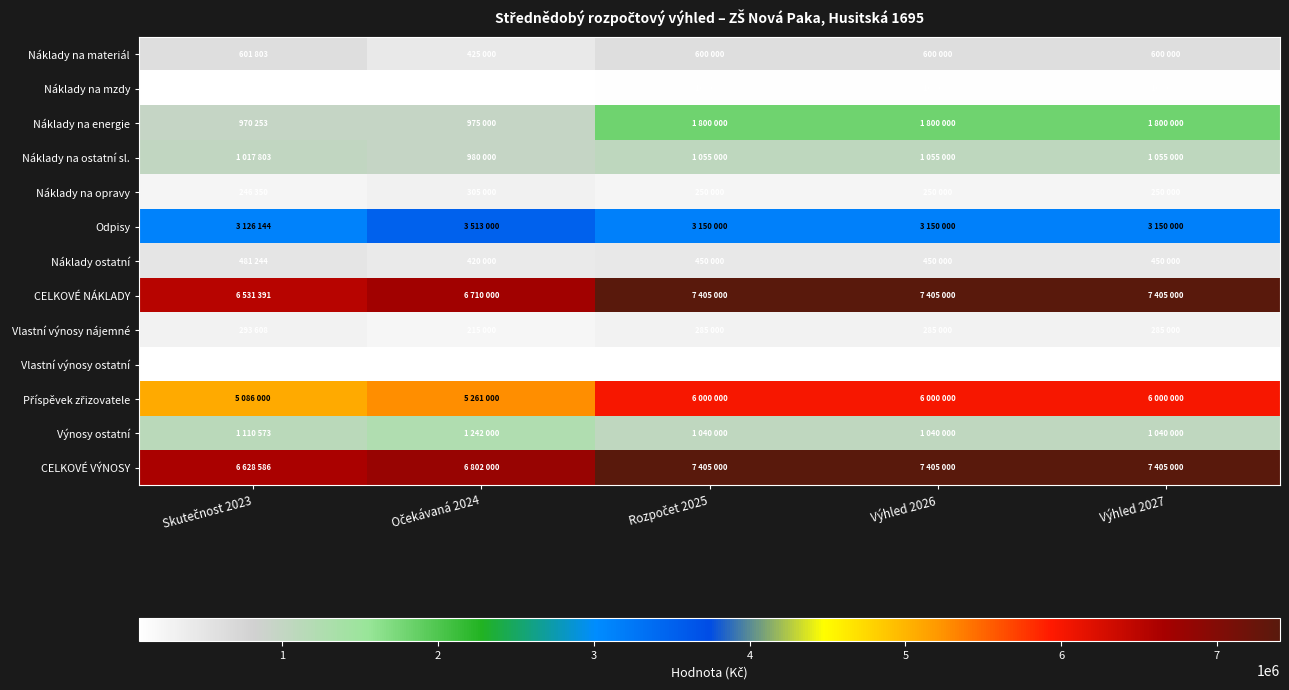

What is the smallest value displayed?

80000